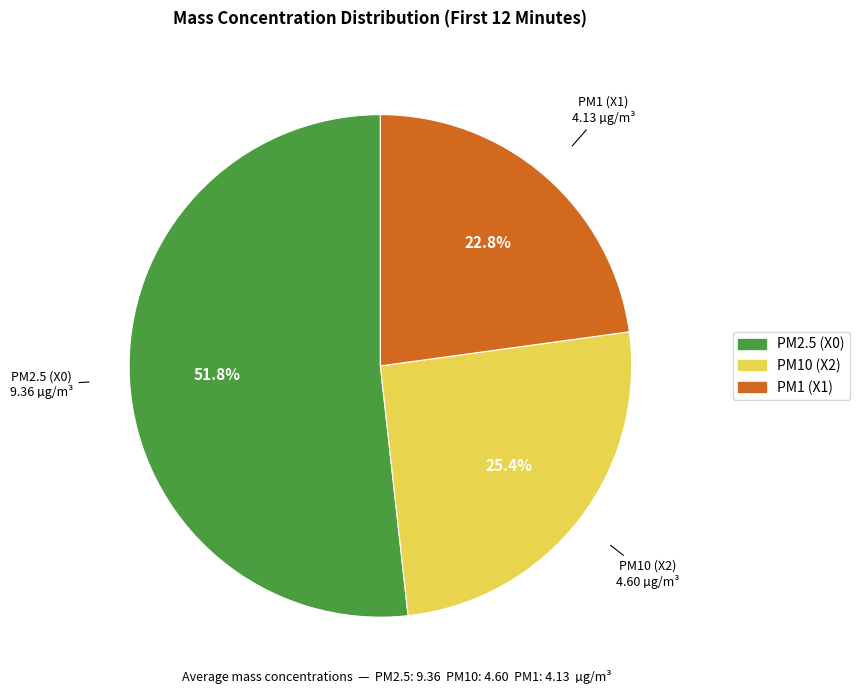

Is there a majority slice in this chart?

Yes